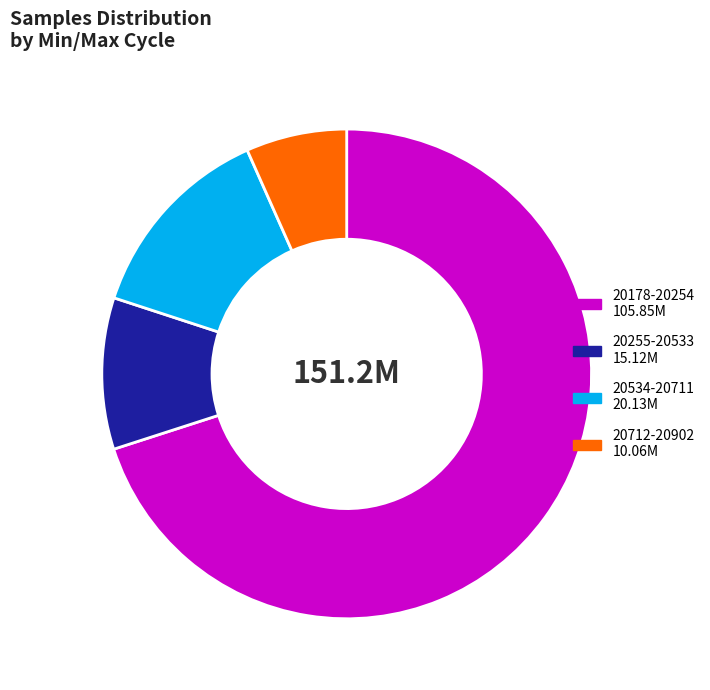

Does any single category account for the majority?

Yes